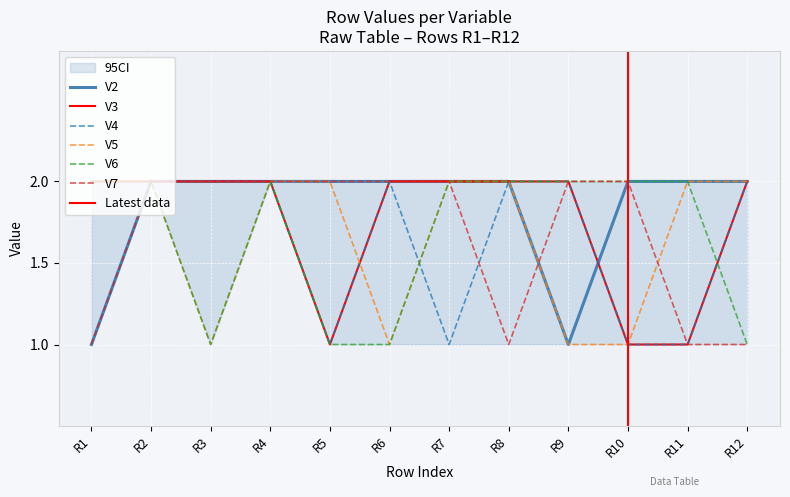

What is the sum of the V2 values at R11 and R12?

4